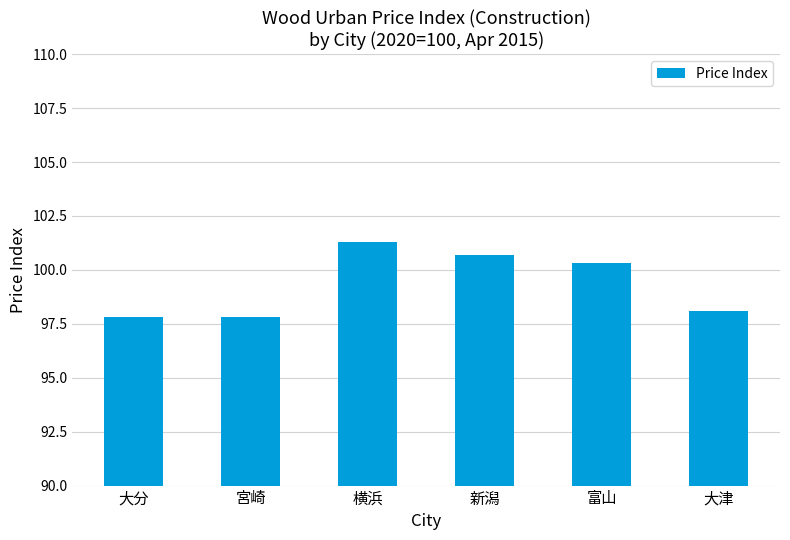

The chart shows a value of 135.6 at 富山. True or false?

False